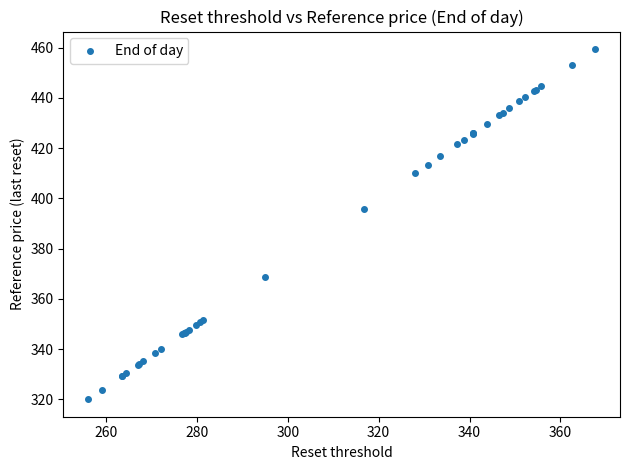

What Y value in the scatter plot is closest to 389?

395.9